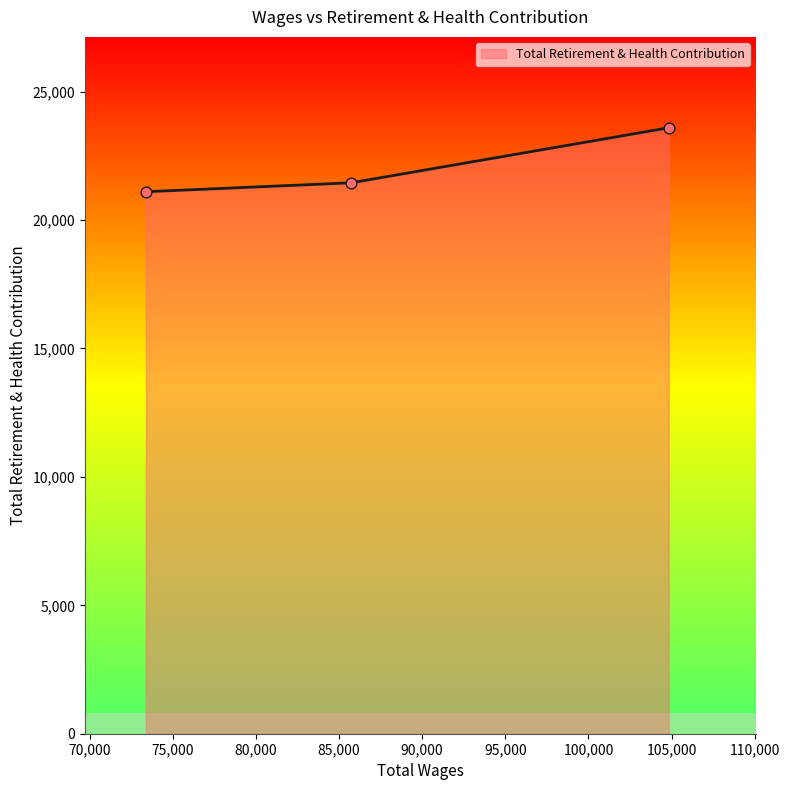

Which has a higher value, 73388.0 or 85734.0?

85734.0